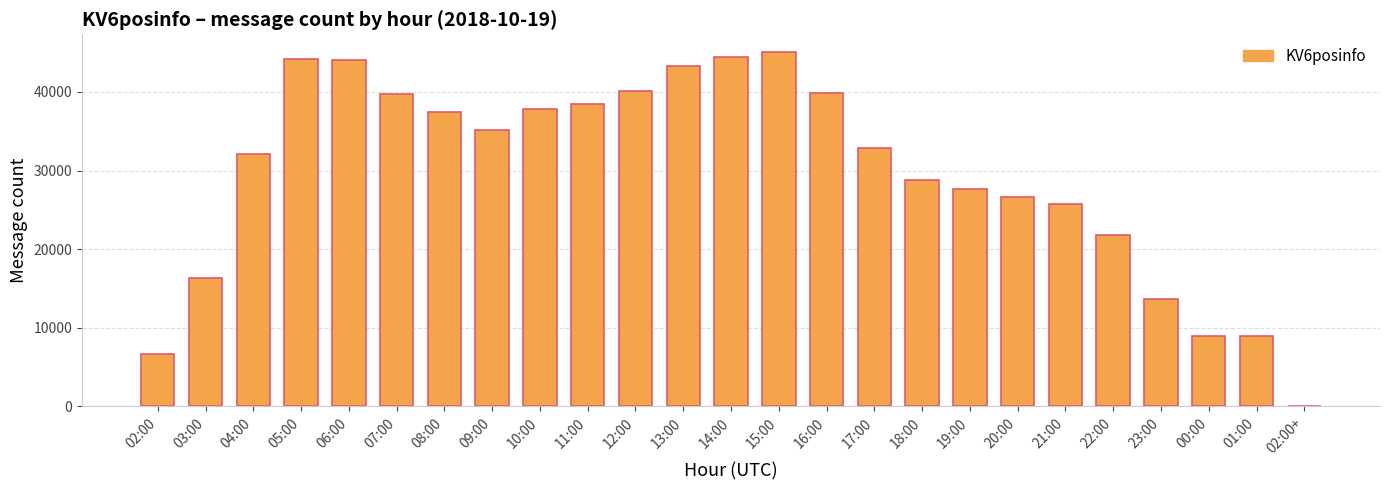

How many data points does each series have?

25